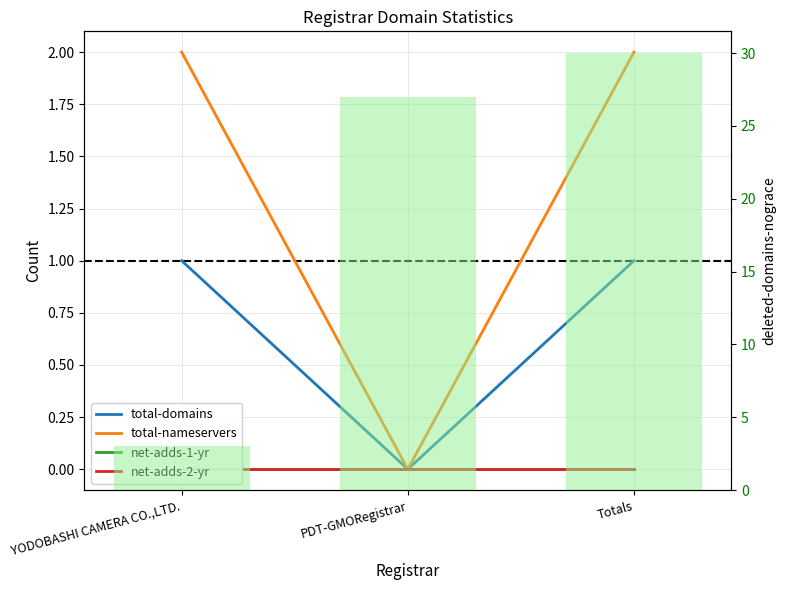

How many data points in total-domains are less than 1?

1